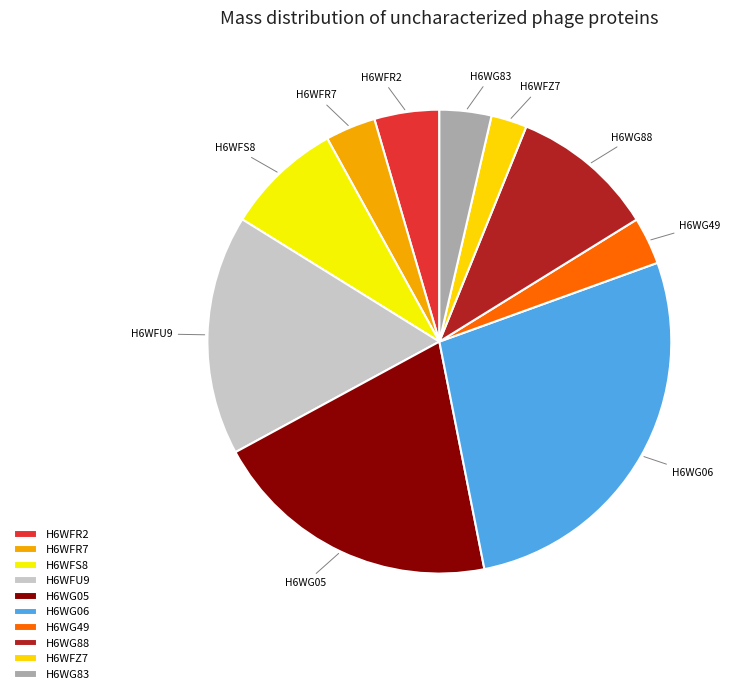

Is the sum of H6WG06 and H6WFZ7 greater than half?

No